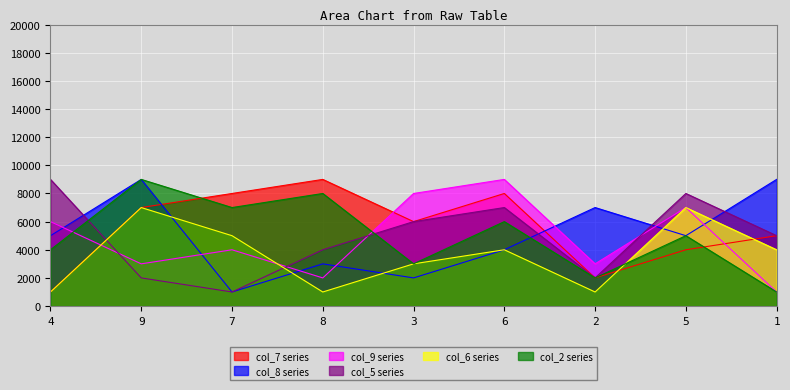

True or false: col_2 has more than 1 points higher than both neighbors.

True